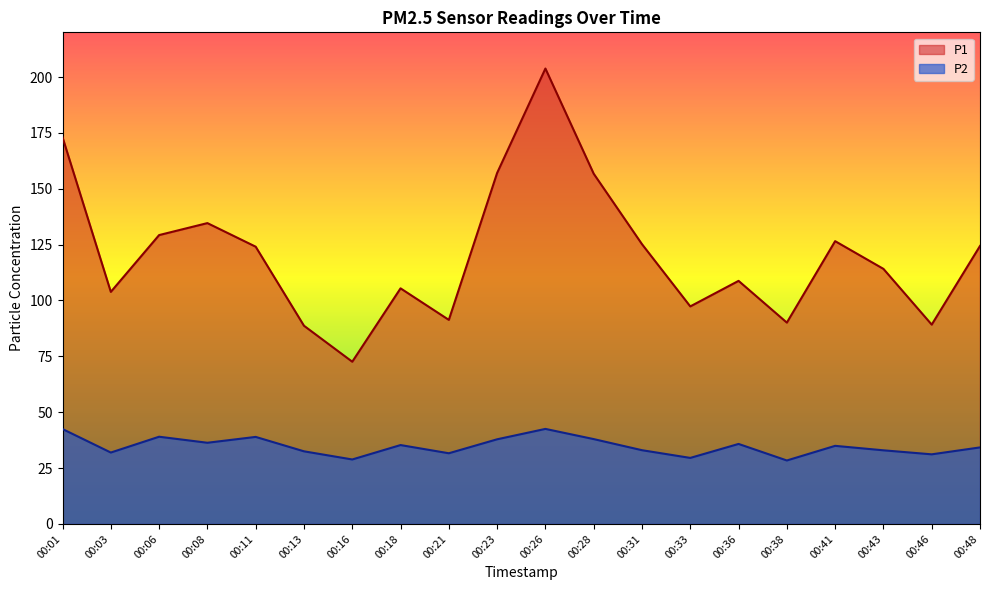

What is the total value across all series at 00:48?

158.7